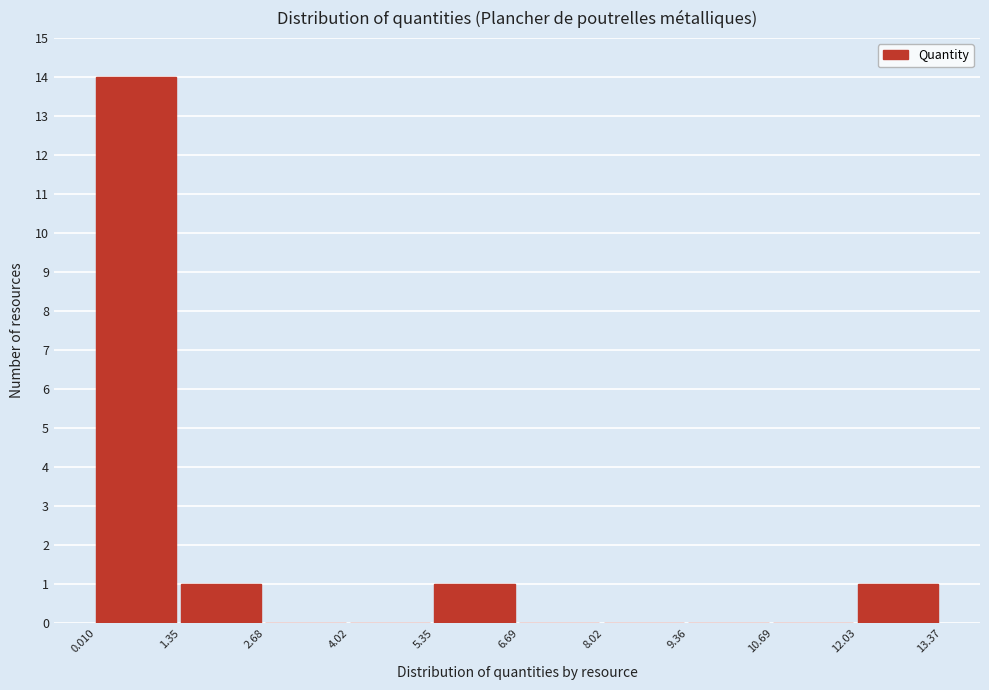

How tall is the bar that spans 5.35 to 6.69 on the x-axis? The values are not printed on the chart, so give them approximately, as read against the axis.

1